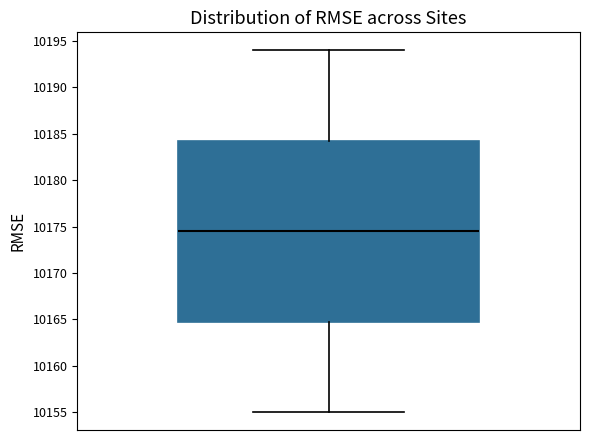

Where does the median line of the box sit on the y-axis? The values are not printed on the chart, so give them approximately, as read against the axis.

10174.5